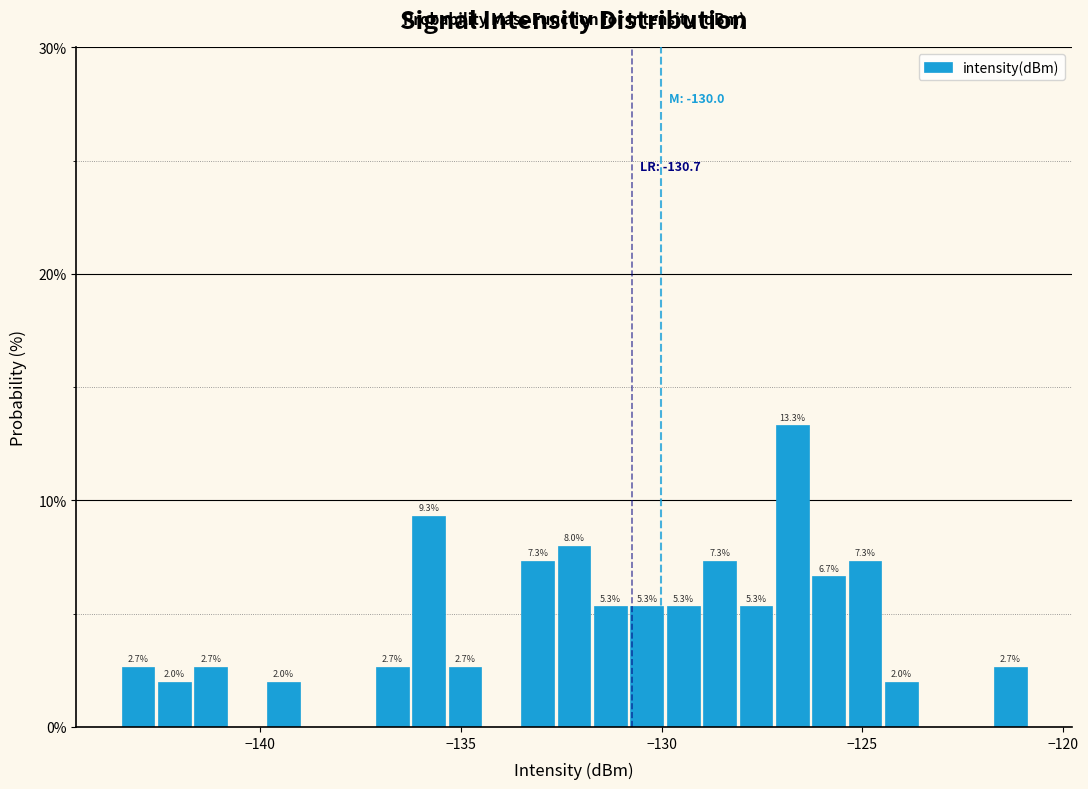

Around what value on the x-axis is the tallest bar? Give the approximate position of its centre, as read against the axis.

-126.5